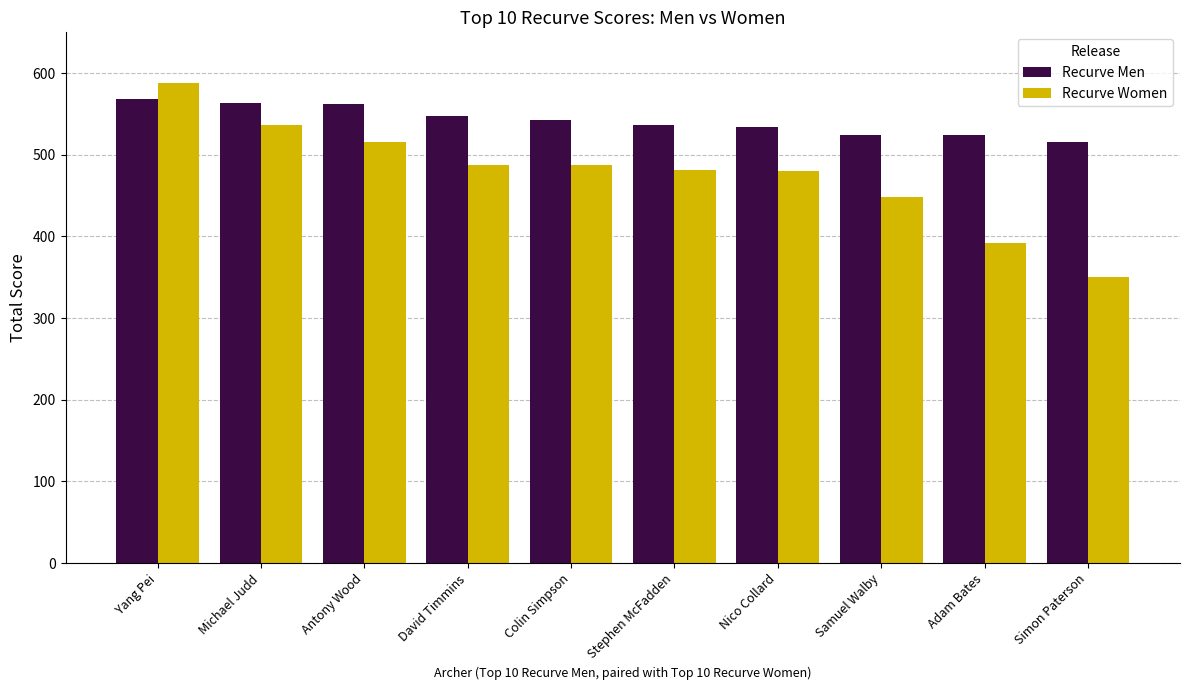

What position from the right is Nico Collard?

4